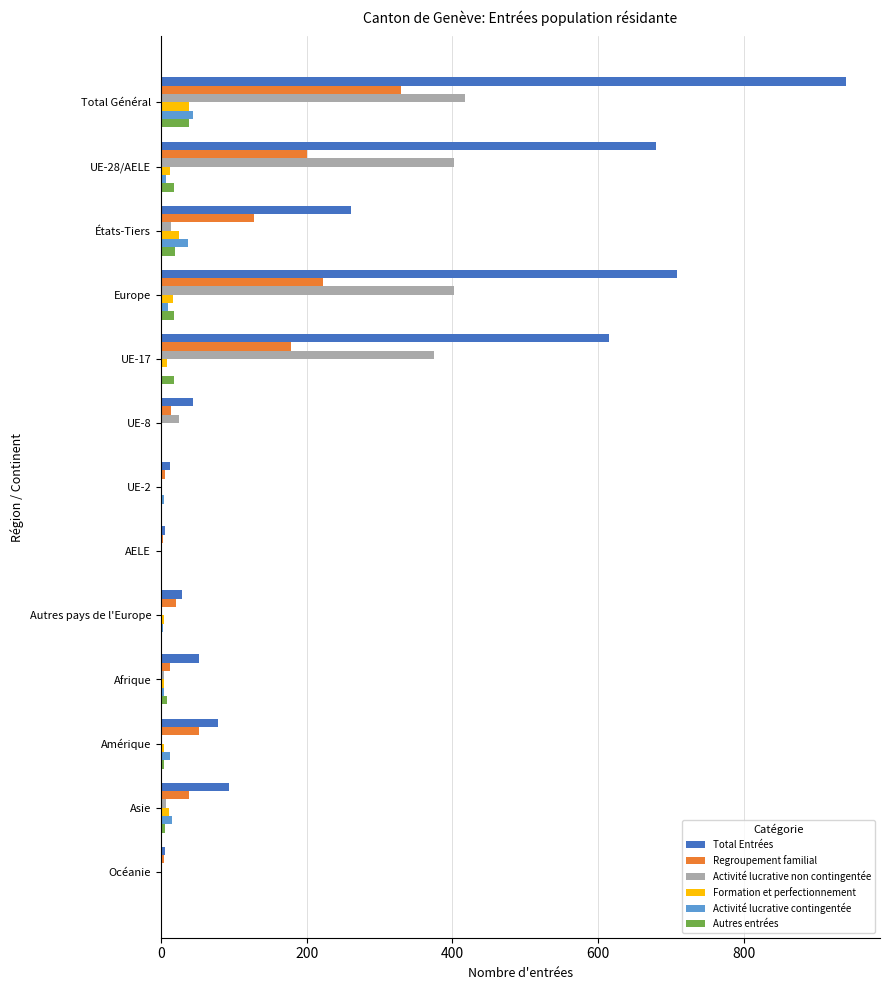

What is the sum of all Formation et perfectionnement values?

130